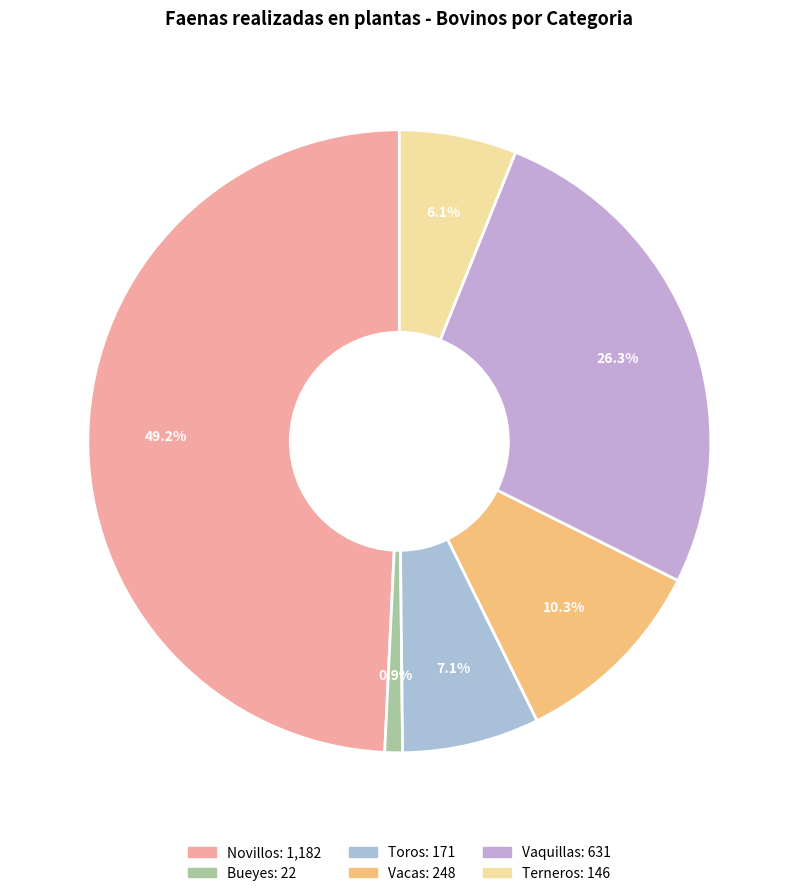

Rank the categories by value from highest to lowest.

Novillos, Vaquillas, Vacas, Toros, Terneros, Bueyes